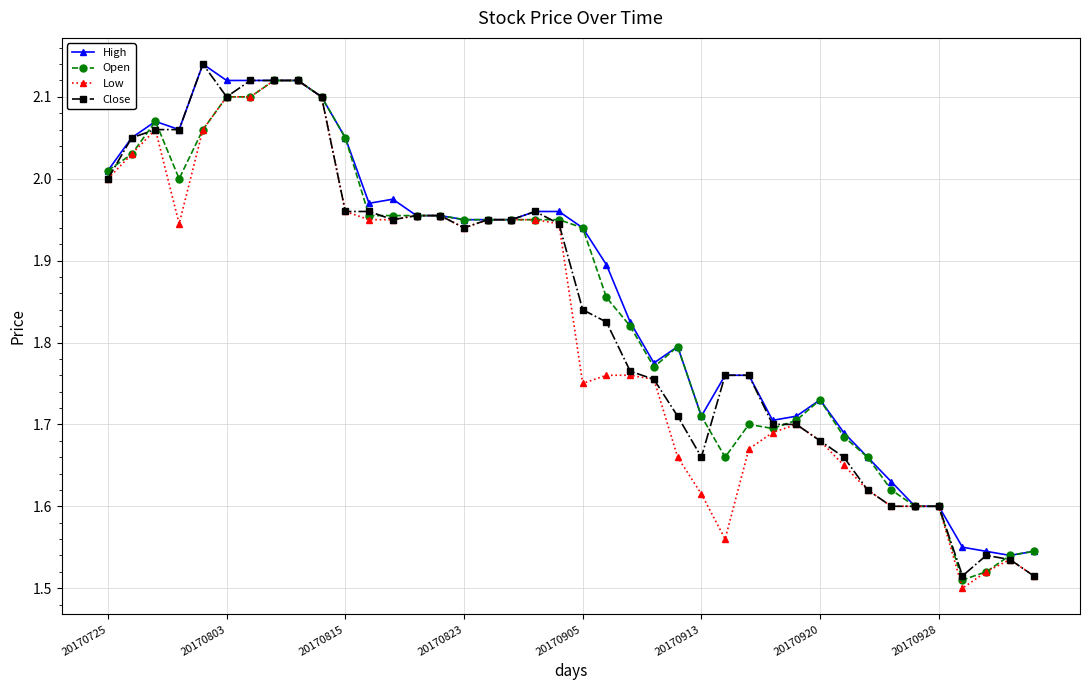

At how many categories does at least one series exceed 1?

40